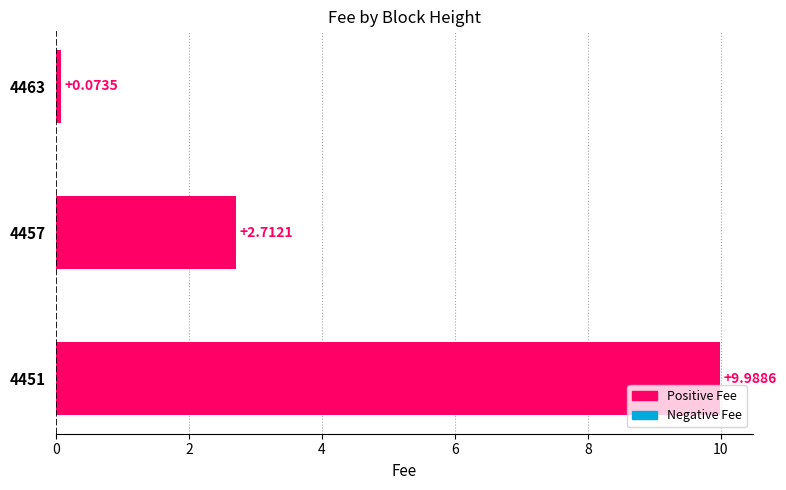

What is the maximum value shown in the chart?

10.0